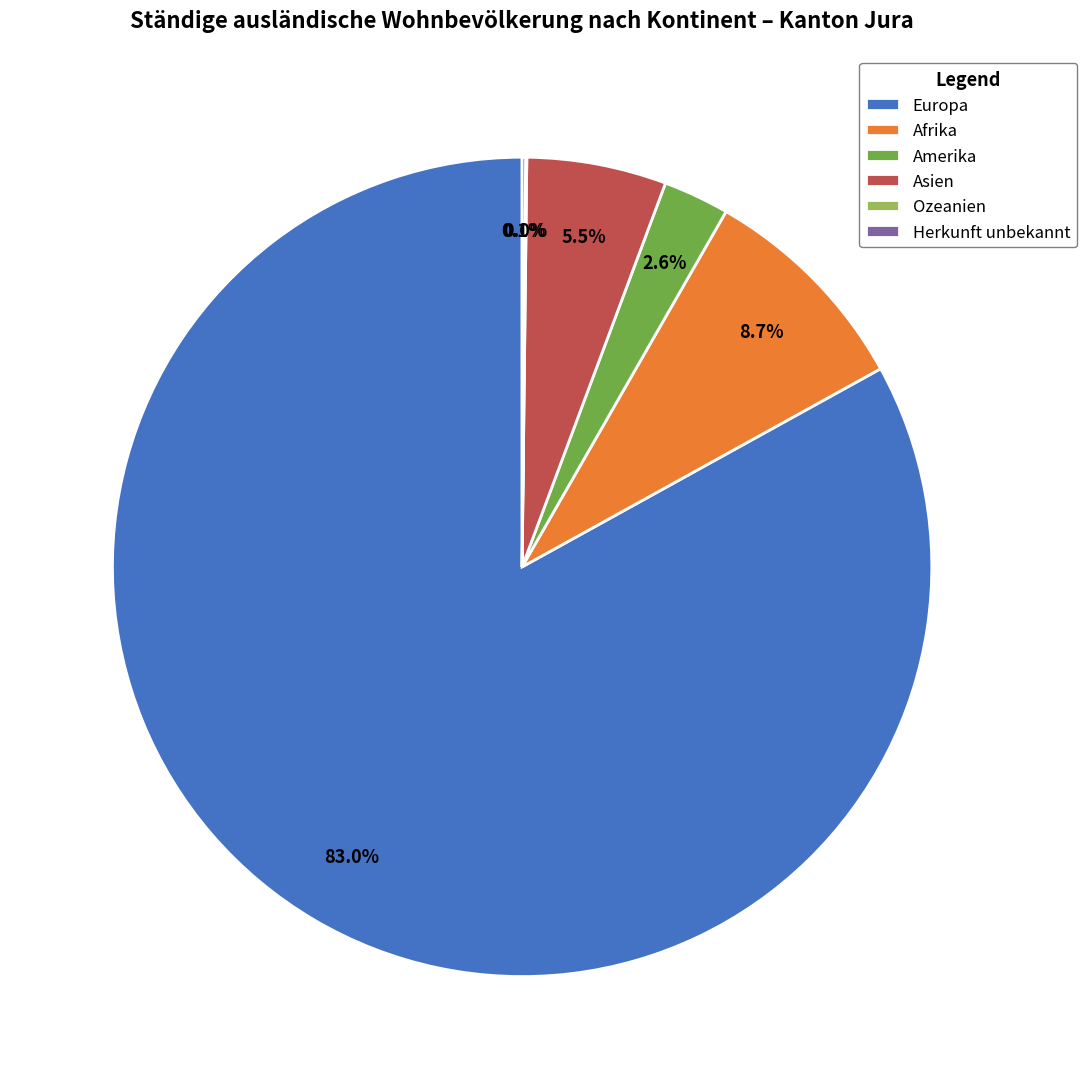

Which slice is the largest?

Europa